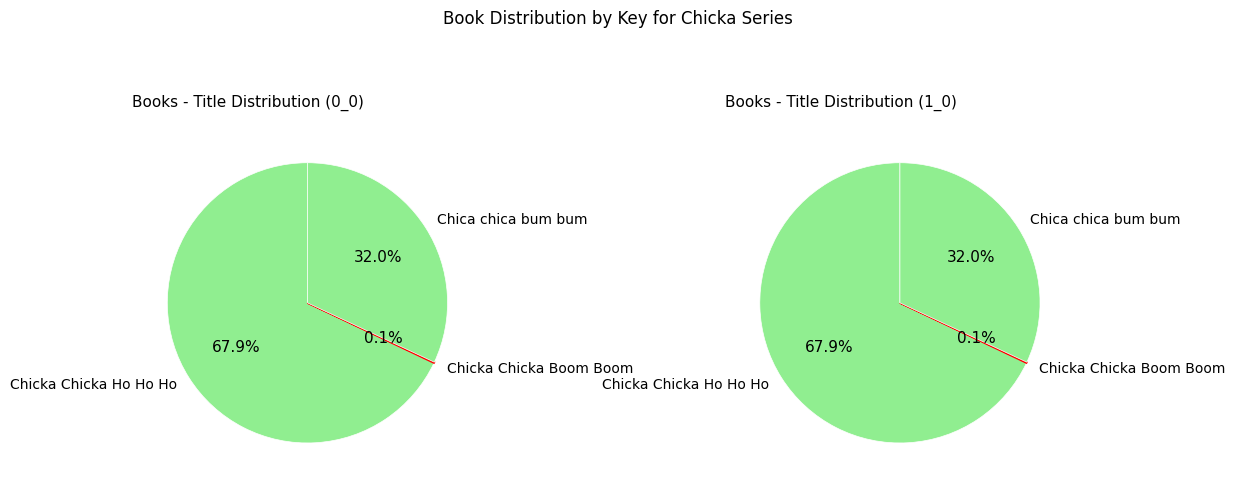

Does any single category account for the majority?

Yes